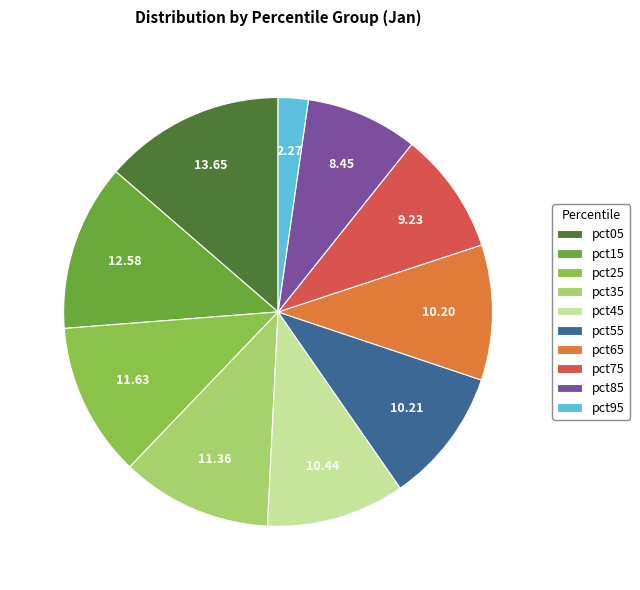

Is it true that pct15 is 2% of the pie?

False